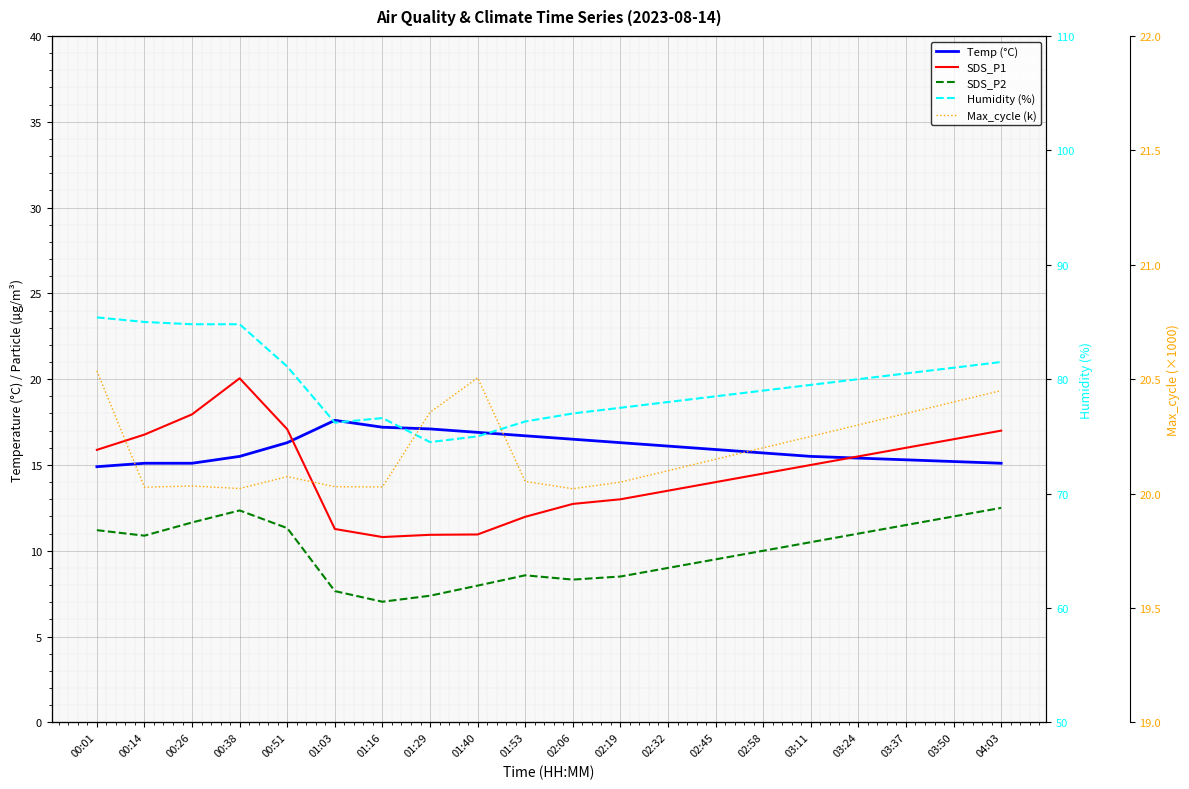

Reading left to right, extract all data points from this chart.

Temp (°C): 00:01=14.9	00:14=15.1	00:26=15.1	00:38=15.5	00:51=16.3	01:03=17.6	01:16=17.2	01:29=17.1	01:40=16.9	01:53=16.7	02:06=16.5	02:19=16.3	02:32=16.1	02:45=15.9	02:58=15.7	03:11=15.5	03:24=15.4	03:37=15.3	03:50=15.2	04:03=15.1
SDS_P1: 00:01=15.9	00:14=16.8	00:26=17.9	00:38=20.1	00:51=17.1	01:03=11.3	01:16=10.8	01:29=10.9	01:40=10.9	01:53=12.0	02:06=12.7	02:19=13.0	02:32=13.5	02:45=14.0	02:58=14.5	03:11=15.0	03:24=15.5	03:37=16.0	03:50=16.5	04:03=17.0
SDS_P2: 00:01=11.2	00:14=10.9	00:26=11.7	00:38=12.3	00:51=11.3	01:03=7.7	01:16=7.0	01:29=7.4	01:40=8.0	01:53=8.6	02:06=8.3	02:19=8.5	02:32=9.0	02:45=9.5	02:58=10.0	03:11=10.5	03:24=11.0	03:37=11.5	03:50=12.0	04:03=12.5
Humidity (%): 00:01=85.4	00:14=85.0	00:26=84.8	00:38=84.8	00:51=81.1	01:03=76.2	01:16=76.6	01:29=74.5	01:40=75.0	01:53=76.3	02:06=77.0	02:19=77.5	02:32=78.0	02:45=78.5	02:58=79.0	03:11=79.5	03:24=80.0	03:37=80.5	03:50=81.0	04:03=81.5
Max_cycle (k): 00:01=20.5	00:14=20.0	00:26=20.0	00:38=20.0	00:51=20.1	01:03=20.0	01:16=20.0	01:29=20.4	01:40=20.5	01:53=20.1	02:06=20.0	02:19=20.1	02:32=20.1	02:45=20.1	02:58=20.2	03:11=20.2	03:24=20.3	03:37=20.4	03:50=20.4	04:03=20.4